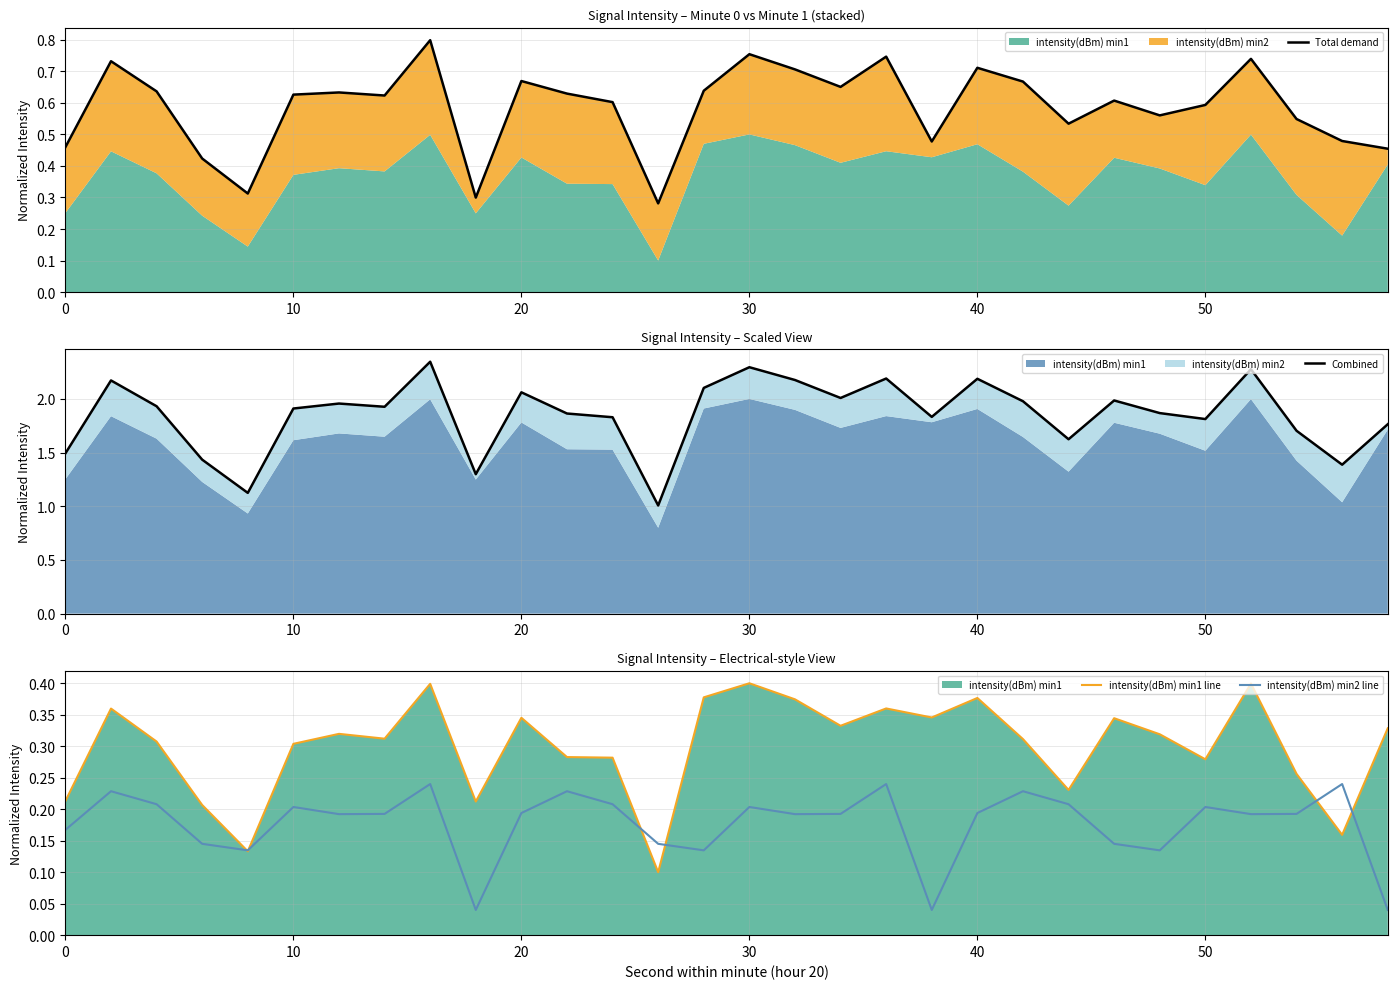

The value of Total demand at 12 is 0.3. True or false?

False